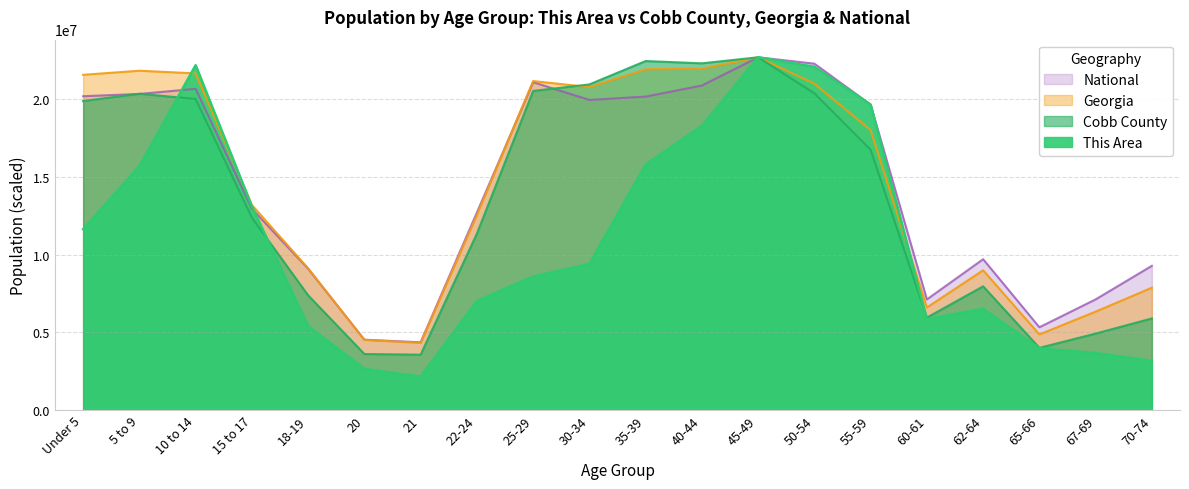

Rank the series by their maximum value, from highest to lowest.

This Area, Cobb County, Georgia, National